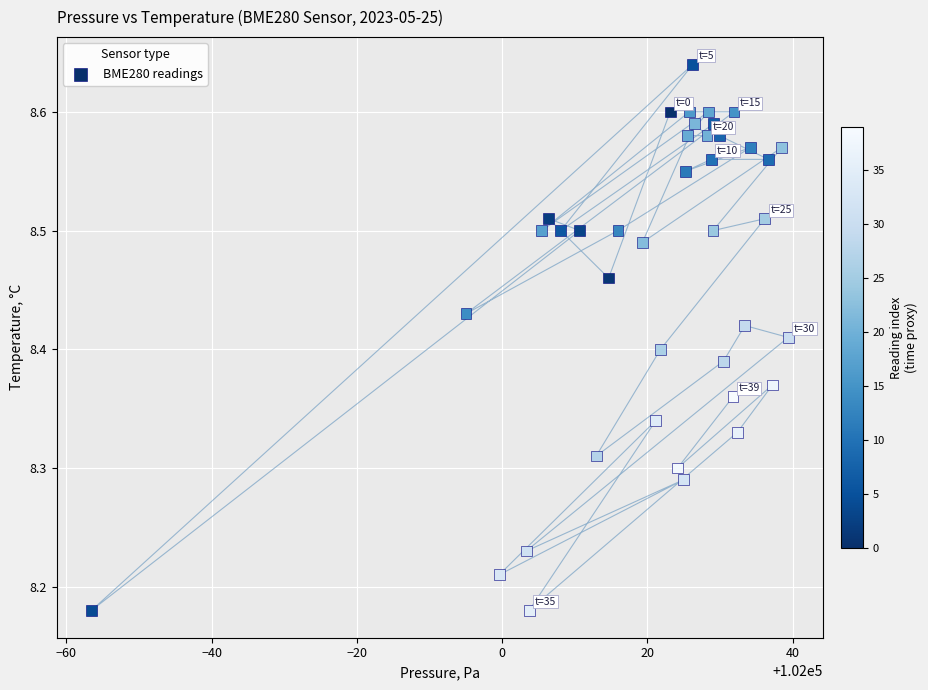

What is the range of X values (max minus min)?

95.9